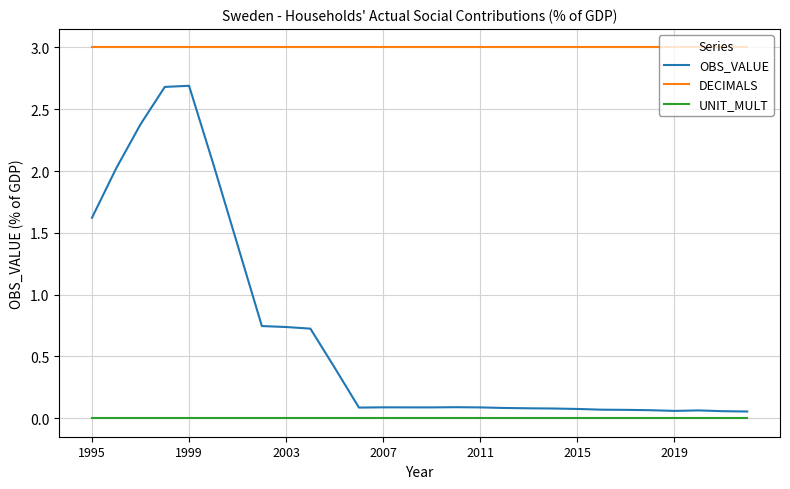

Which series has the largest total across all categories?

DECIMALS